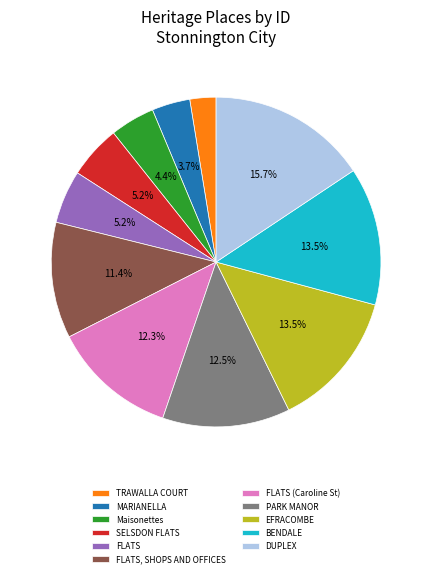

Is there any slice that represents more than half of the pie?

No